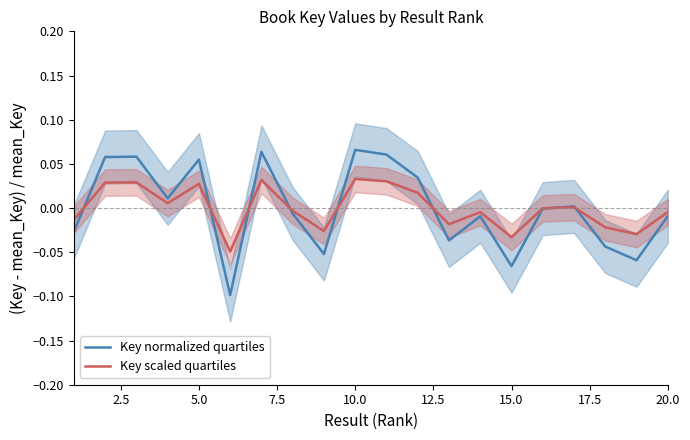

Between 11 and 18, which series saw the biggest shift?

Key normalized quartiles